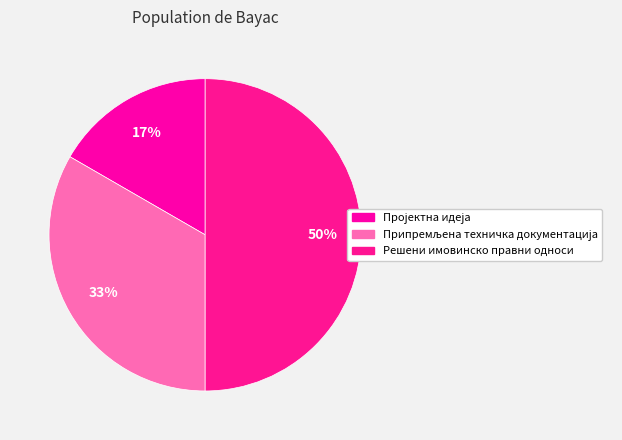

To the nearest percent, what portion does Решени имовинско правни односи represent?

50%